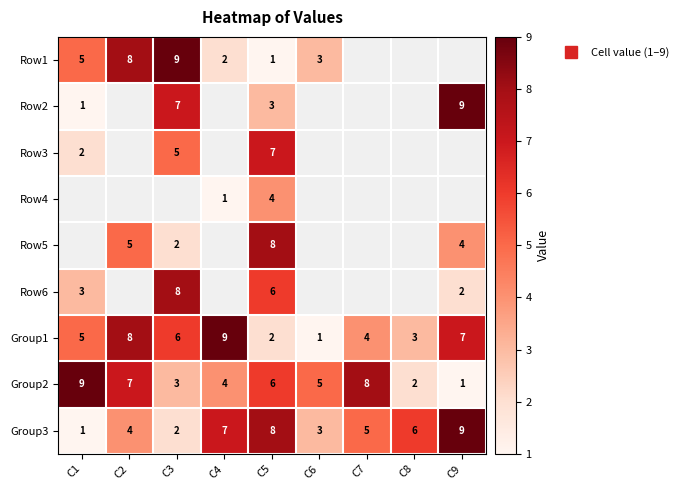

Which category has the lowest value in the Row2 series?

C1